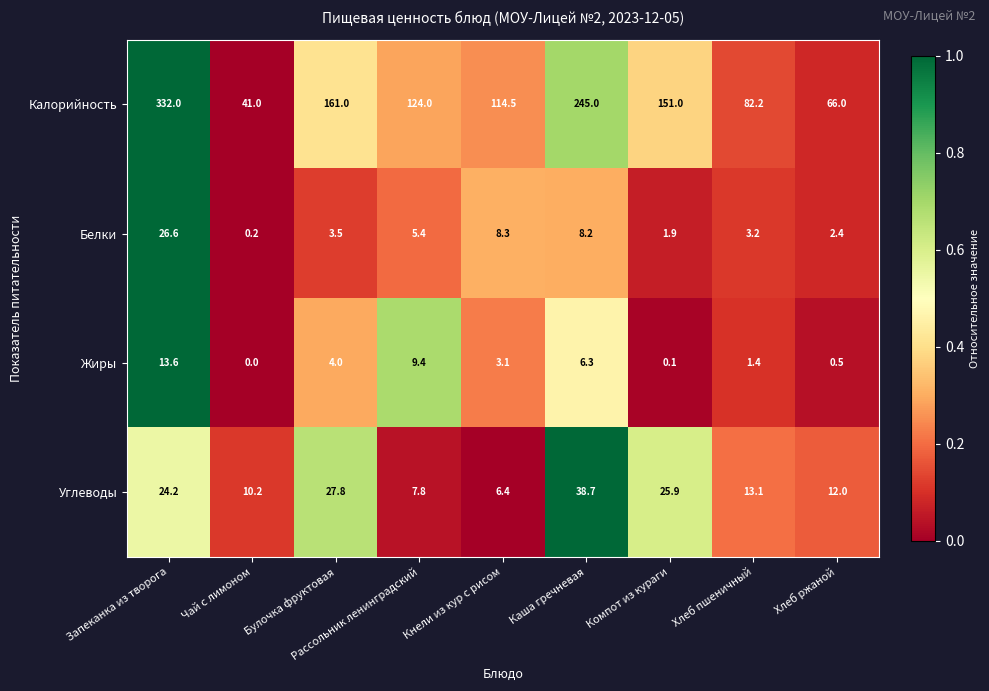

Between Чай с лимоном and Кнели из кур с рисом, which series saw the biggest shift?

Калорийность